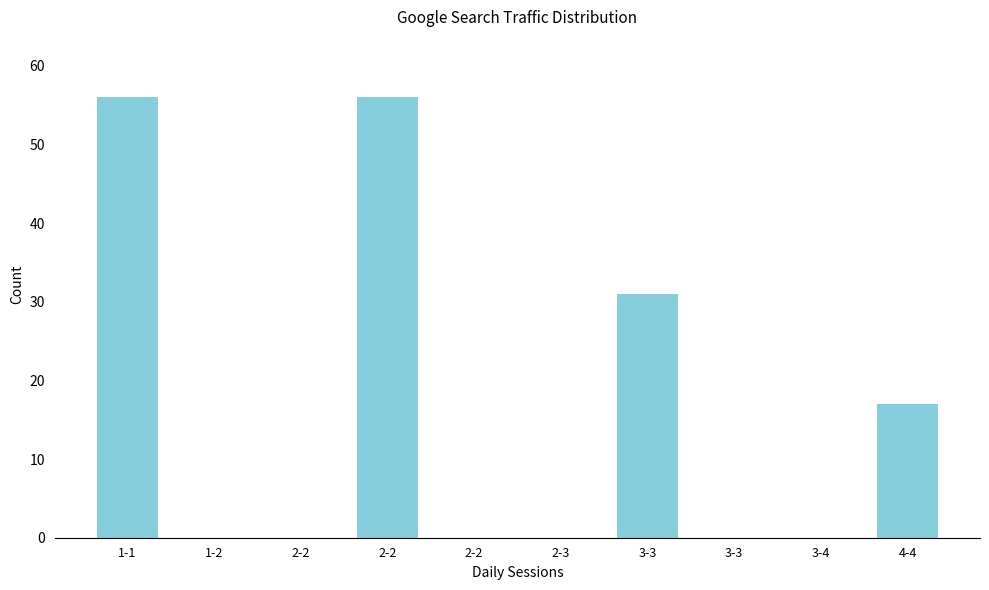

How many distinct data groups are displayed?

1